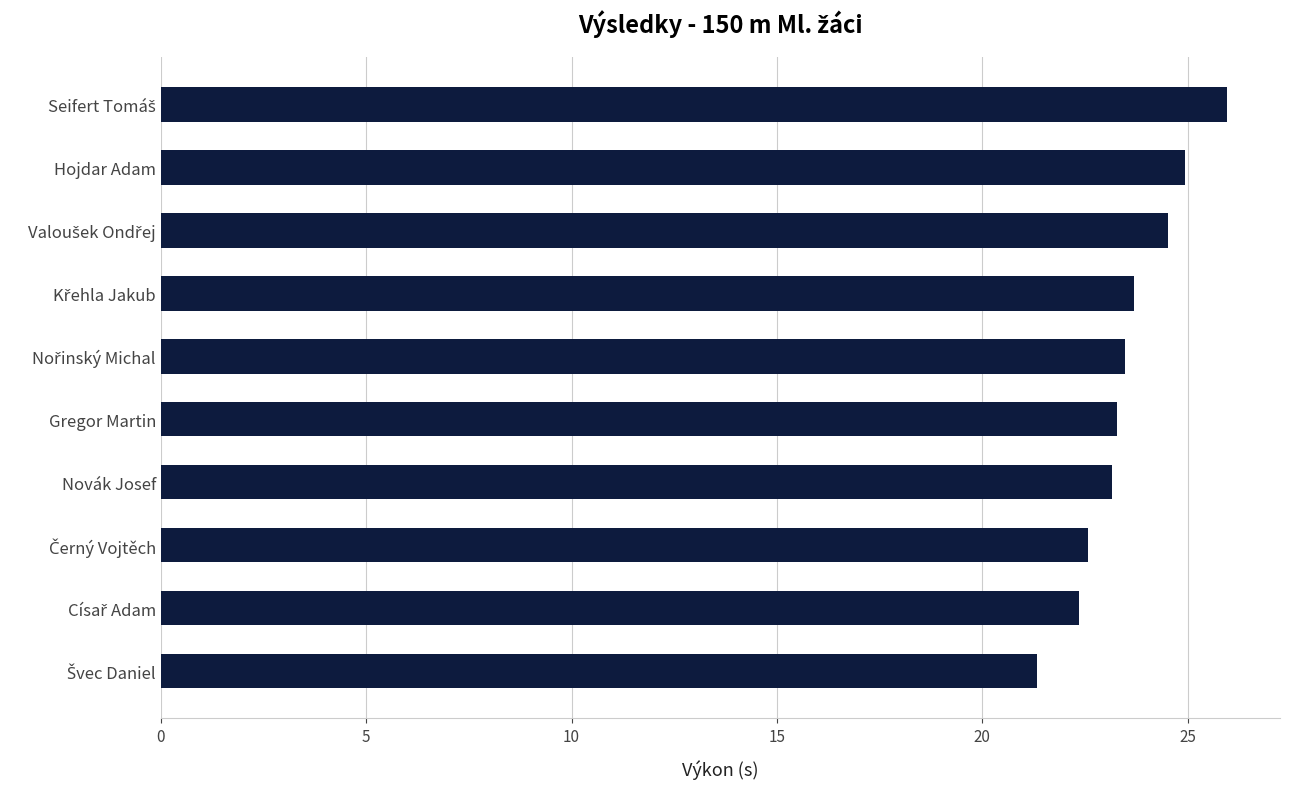

What is the difference between the maximum and minimum values?

4.6